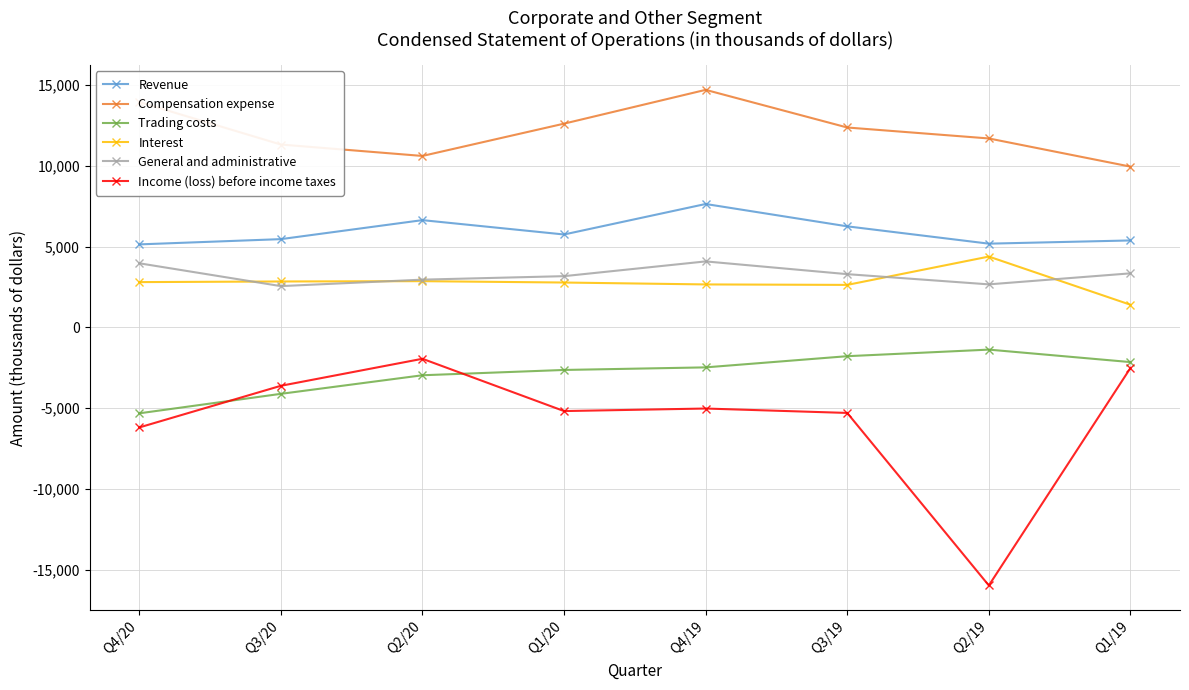

True or false: Interest and General and administrative cross at least once.

True